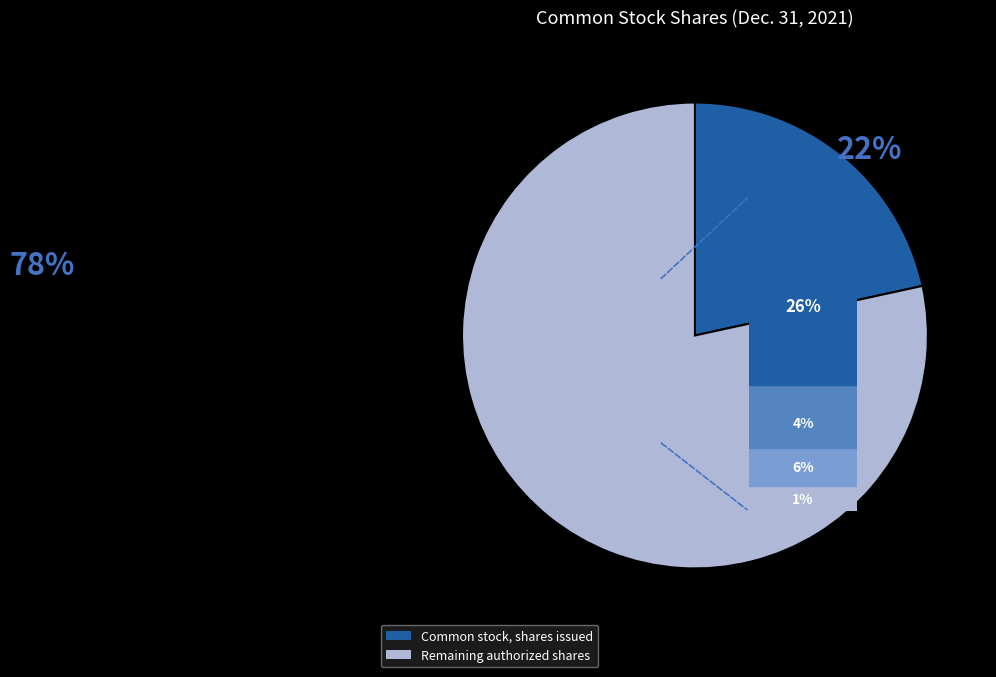

Does any single category account for the majority?

Yes